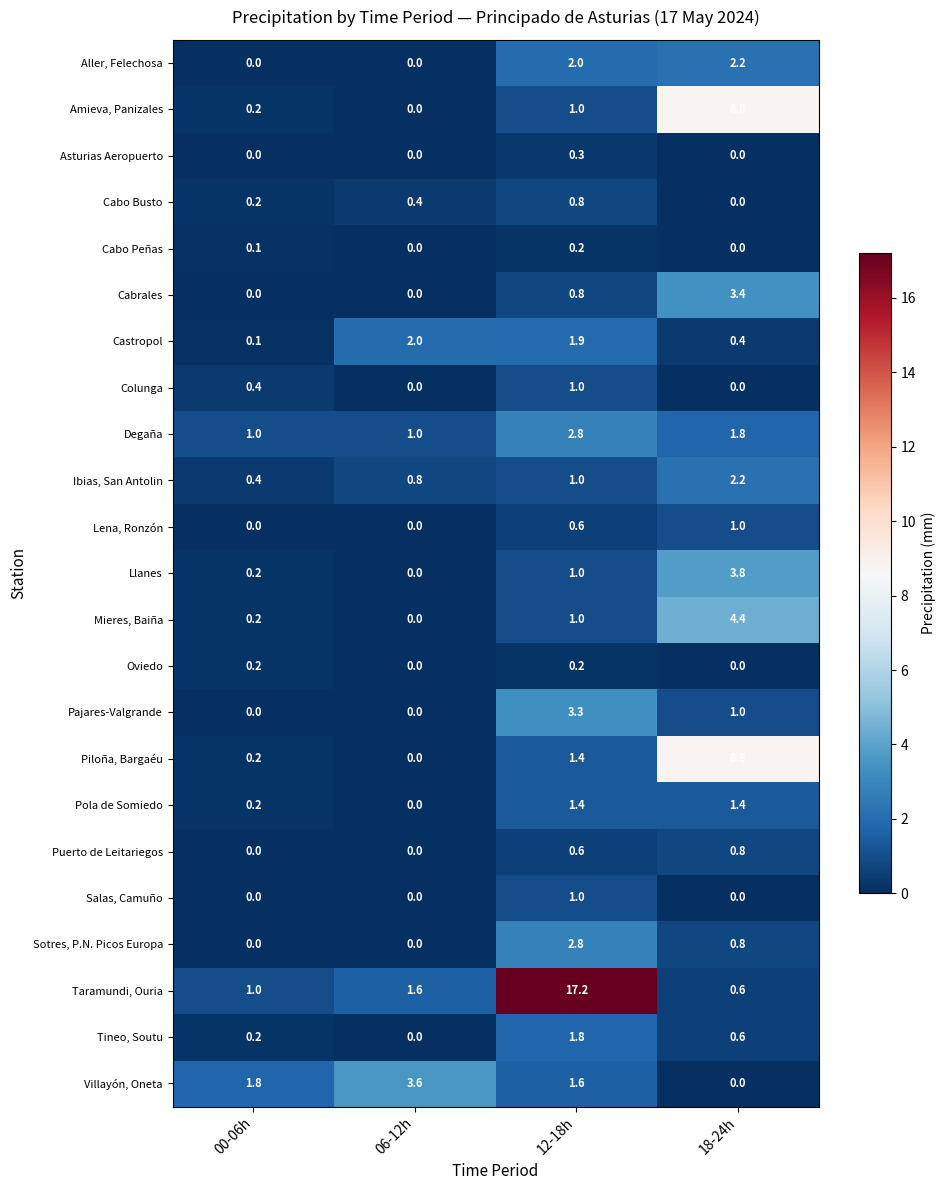

True or false: Salas, Camuño has a value of 0.0 at 18-24h.

True